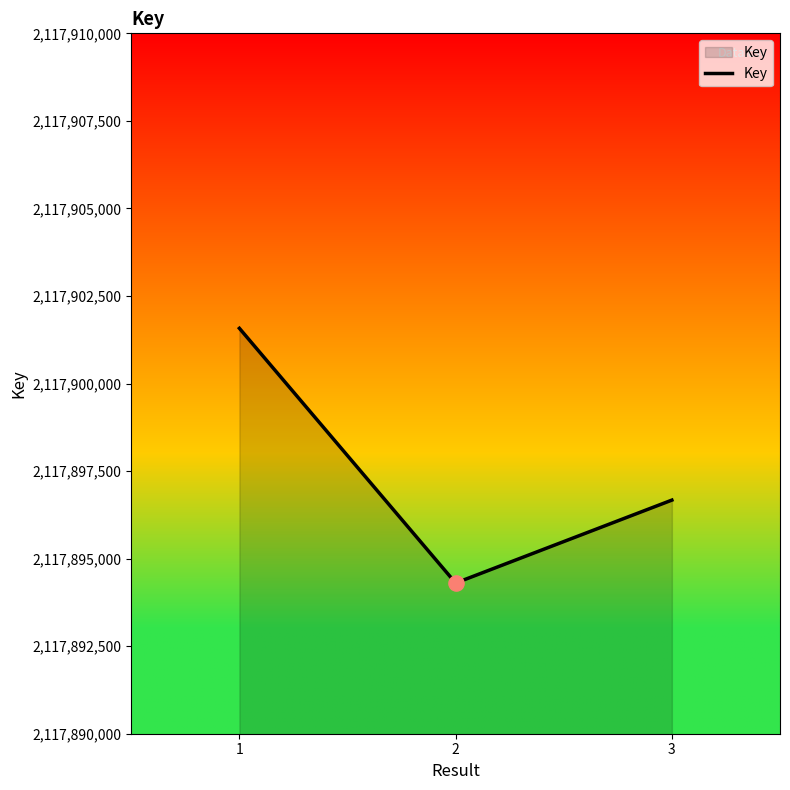

Approximately how many times larger is the value at 1 compared to 2?

1.0